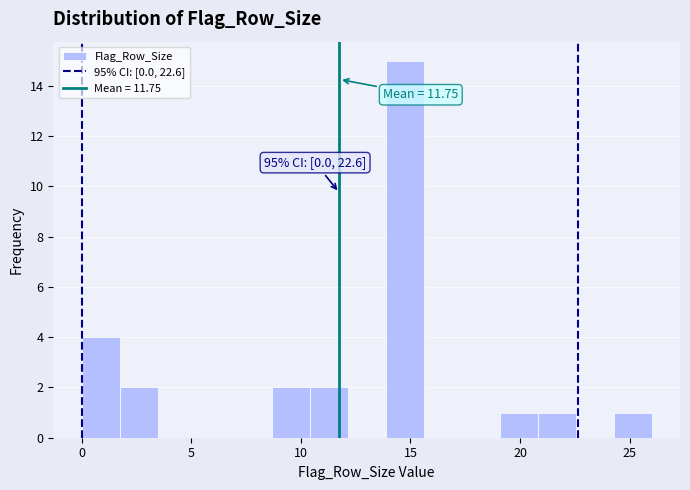

Read against the x-axis, roughly where is the centre of the tallest bar?

14.5